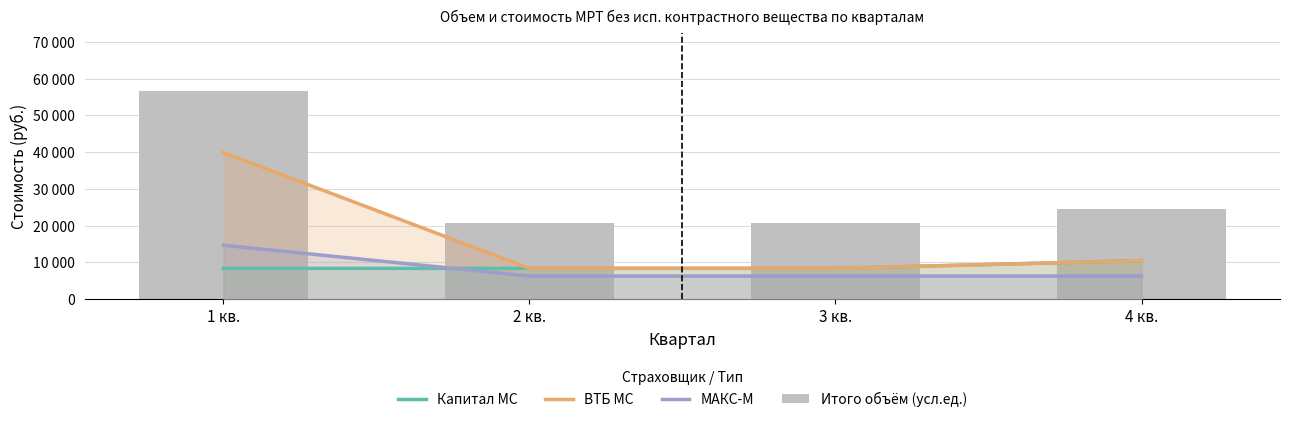

What is the difference between the second highest and second lowest values in the Итого объём (усл.ед.) series?

3780